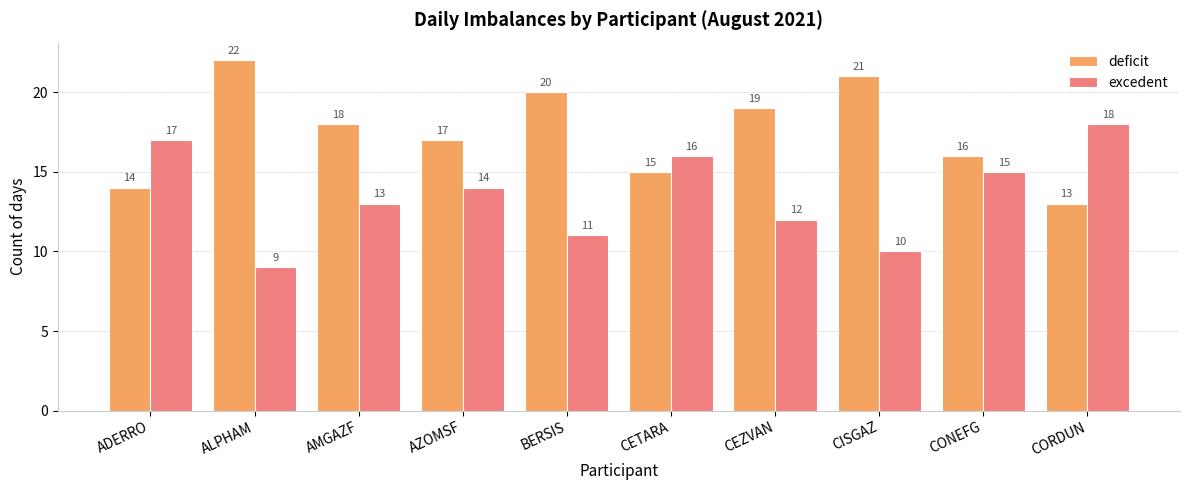

What is the label of the 3rd bar from the left?

AMGAZF